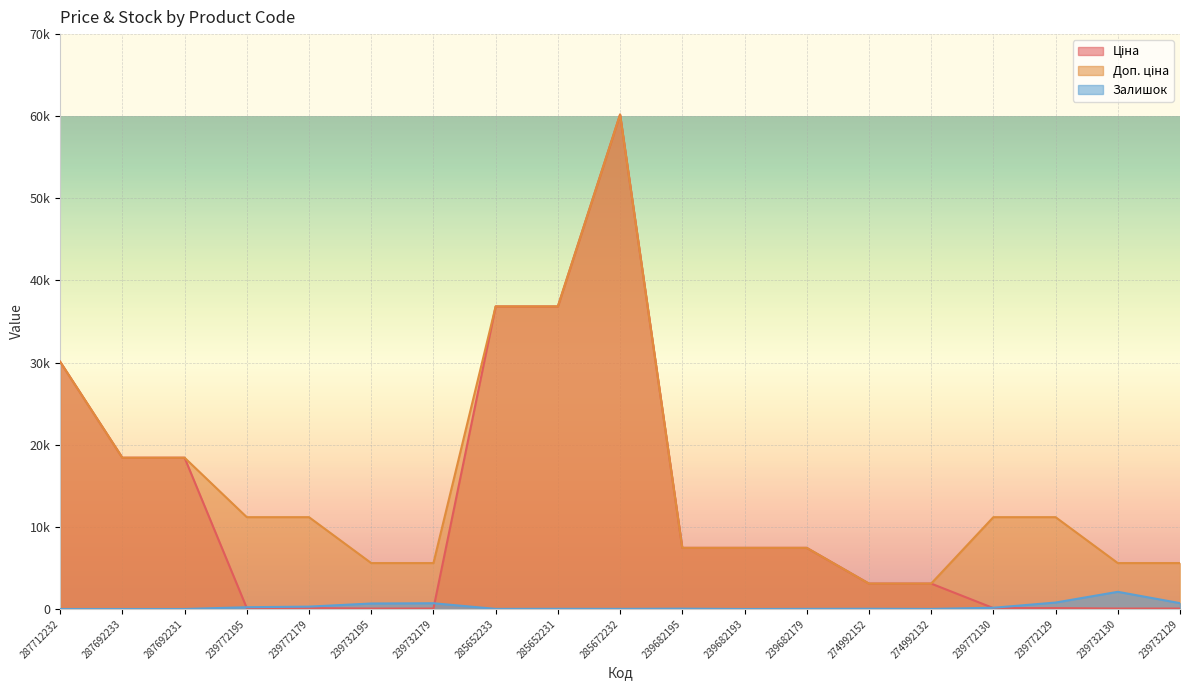

Which category has the highest value across all series?

285672232